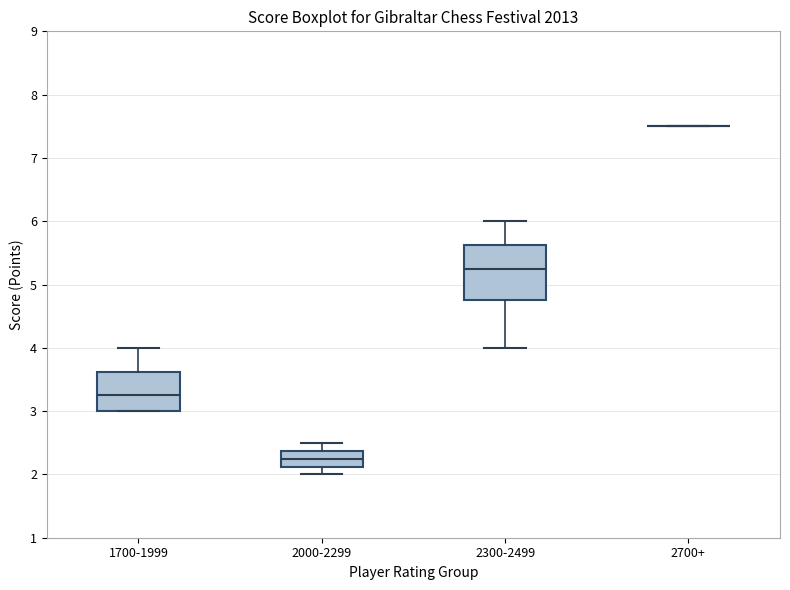

Reading left to right, read every box against the y-axis: the position of its median line, the range the box covers, and the ends of its whiskers. The values are not printed on the chart, so give them approximately, as read against the axis.

1700-1999: median 3.3, box 3.0 to 3.6, whiskers 3.0 to 4.0
2000-2299: median 2.3, box 2.1 to 2.4, whiskers 2.0 to 2.5
2300-2499: median 5.3, box 4.8 to 5.6, whiskers 4.0 to 6.0
2700+: box collapsed to a line at 7.5, whiskers 7.5 to 7.5